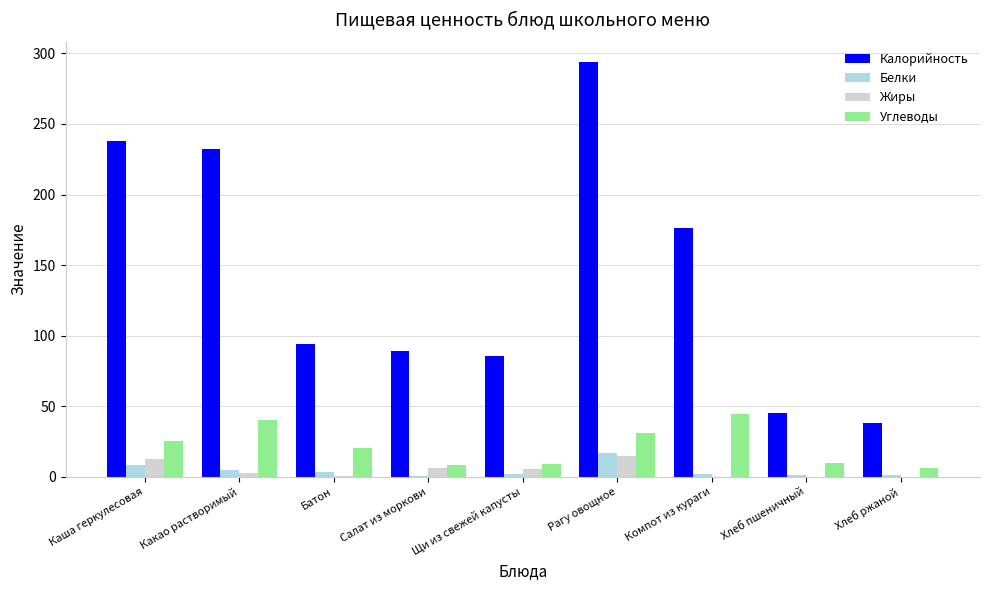

Is the value of Углеводы at Какао растворимый greater than the value of Калорийность at Какао растворимый?

No